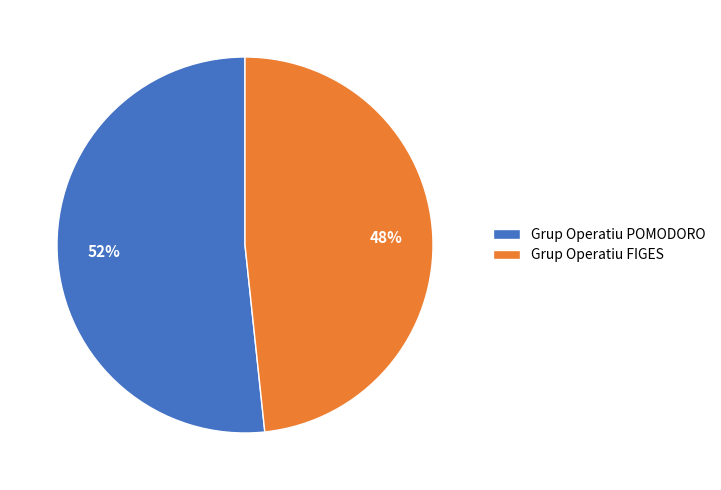

What is the largest slice in the pie chart?

Grup Operatiu POMODORO